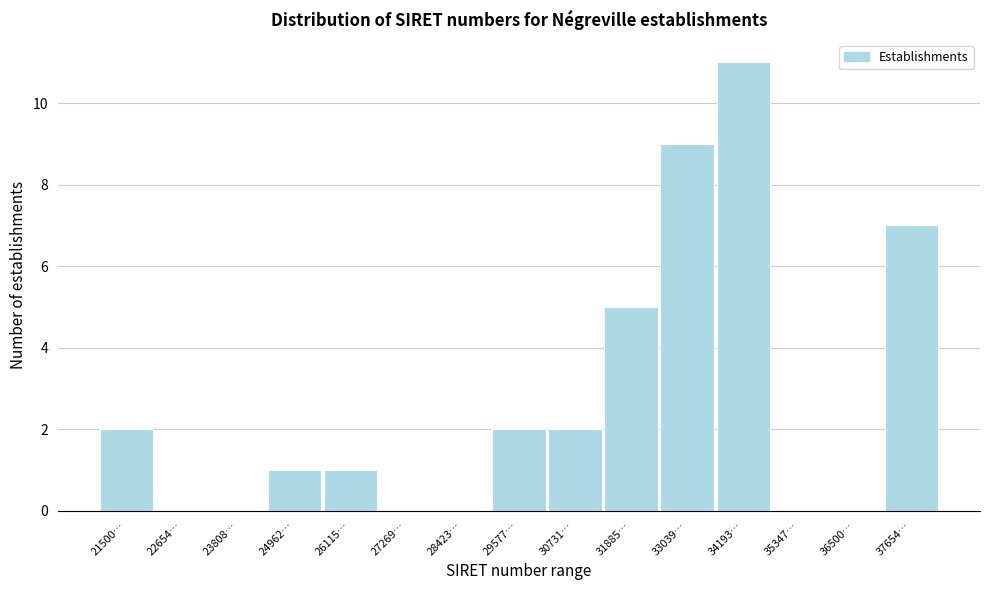

Reading left to right, transcribe all the data shown in this chart.

21500…=2	22654…=0	23808…=0	24962…=1	26115…=1	27269…=0	28423…=0	29577…=2	30731…=2	31885…=5	33039…=9	34193…=11	35347…=0	36500…=0	37654…=7